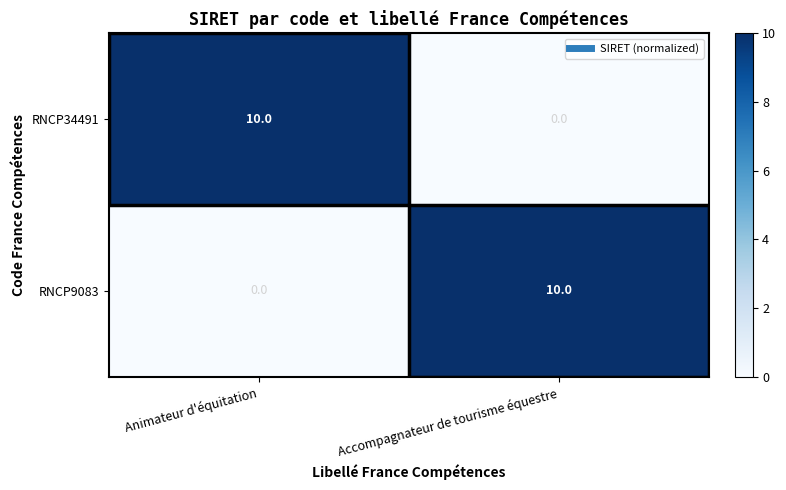

What is the total value across all series at Accompagnateur de tourisme équestre?

10